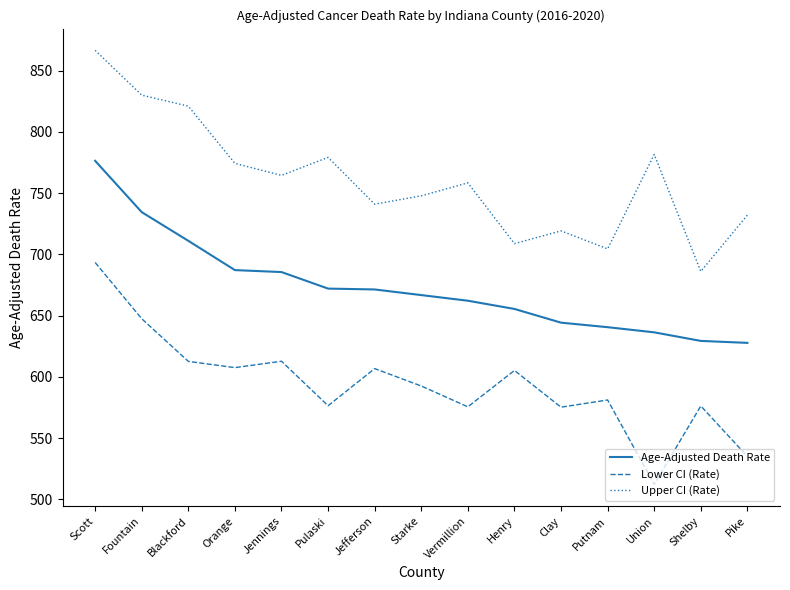

How many categories are shown in the chart?

15